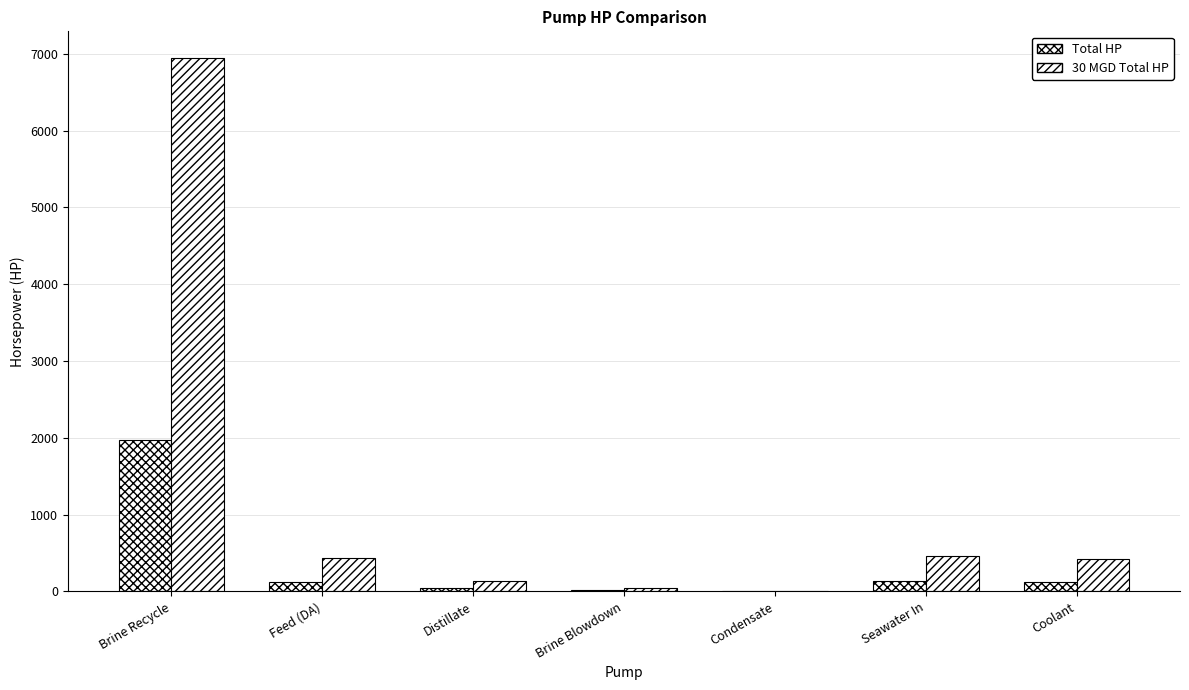

Reading left to right, transcribe all the data shown in this chart.

Total HP: 1973.6	124.0	39.3	14.2	3.2	131.6	121.4
30 MGD Total HP: 6946.4	436.3	138.5	50.0	11.2	463.2	427.2